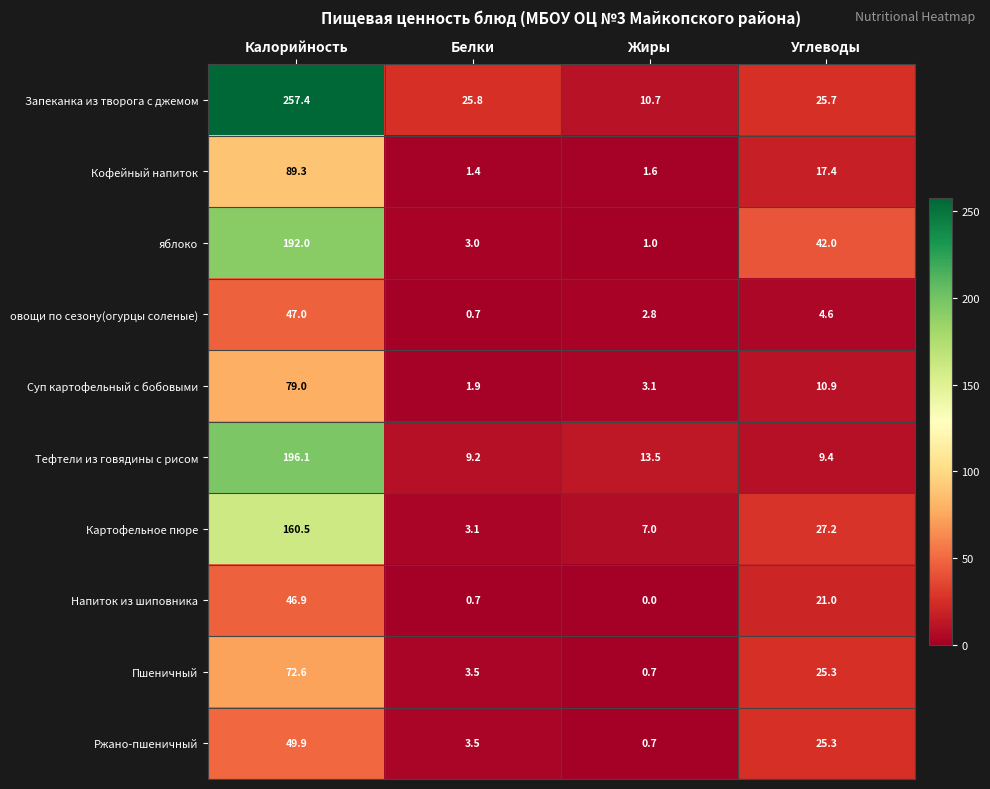

Rank the categories by овощи по сезону(огурцы соленые) value from highest to lowest.

Калорийность, Углеводы, Жиры, Белки